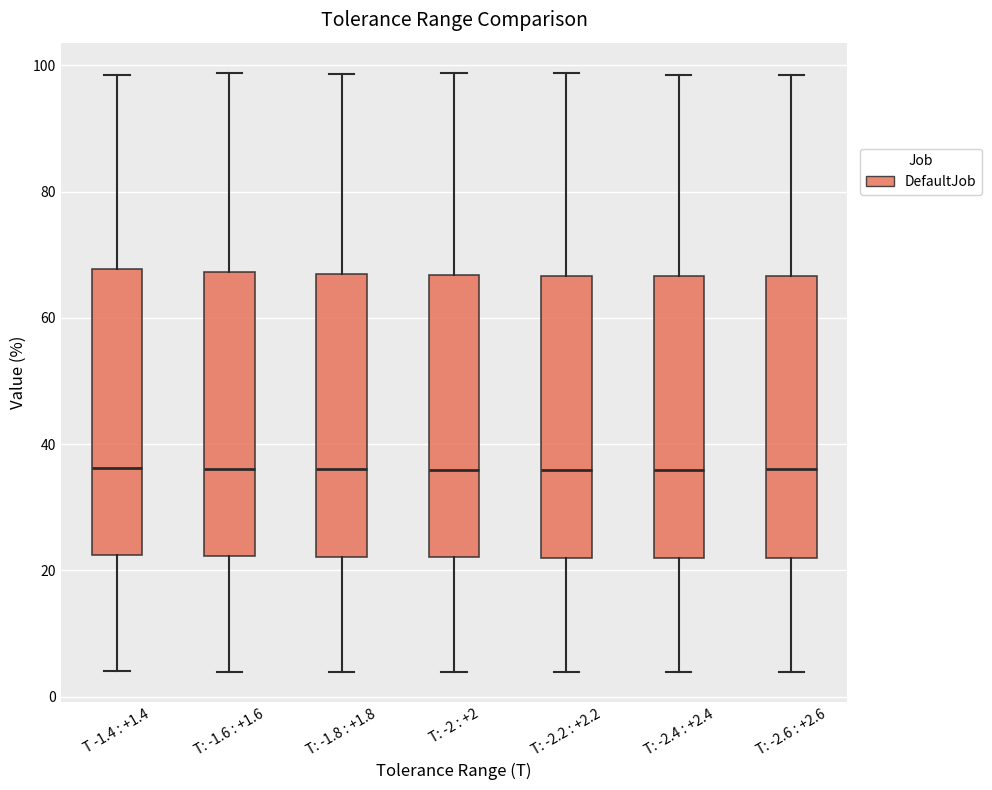

Reading left to right, read every box against the y-axis: the position of its median line, the range the box covers, and the ends of its whiskers. The values are not printed on the chart, so give them approximately, as read against the axis.

T -1.4 : +1.4: median 36, box 22 to 68, whiskers 4 to 98
T: -1.6 : +1.6: median 36, box 22 to 68, whiskers 4 to 98
T: -1.8 : +1.8: median 36, box 22 to 66, whiskers 4 to 98
T: -2 : +2: median 36, box 22 to 66, whiskers 4 to 98
T: -2.2 : +2.2: median 36, box 22 to 66, whiskers 4 to 98
T: -2.4 : +2.4: median 36, box 22 to 66, whiskers 4 to 98
T: -2.6 : +2.6: median 36, box 22 to 66, whiskers 4 to 98